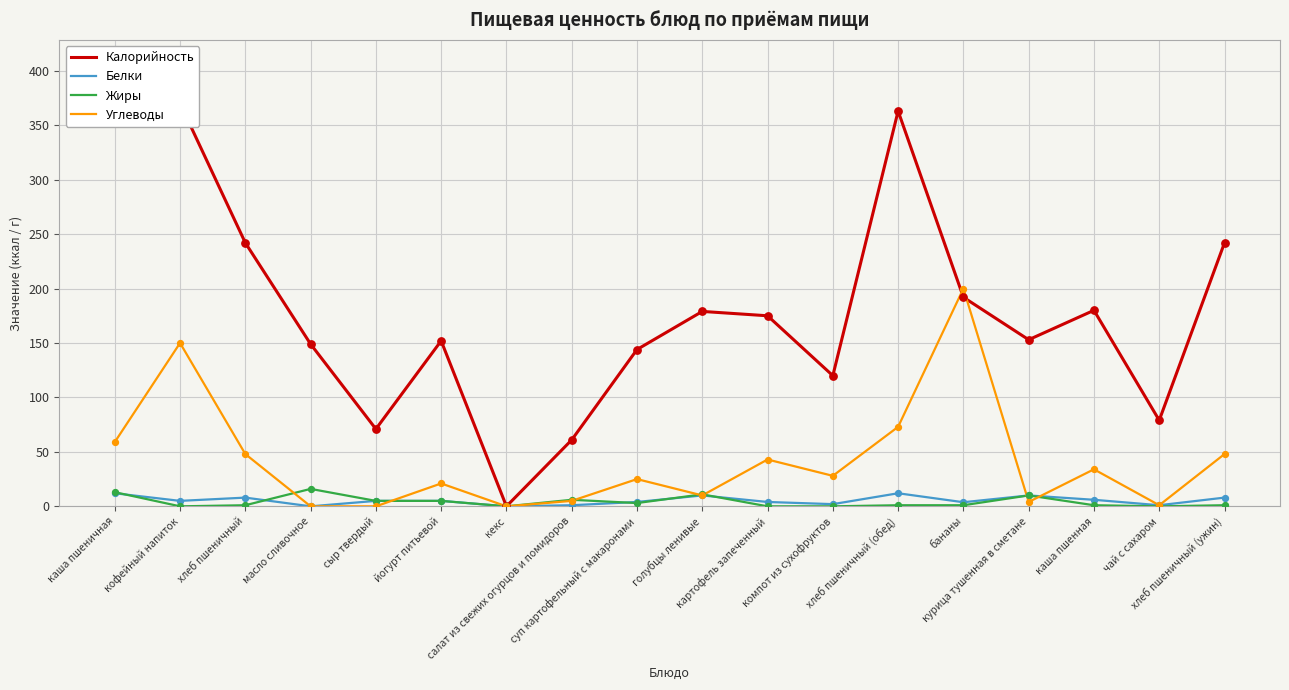

At how many categories does at least one series exceed 271?

3